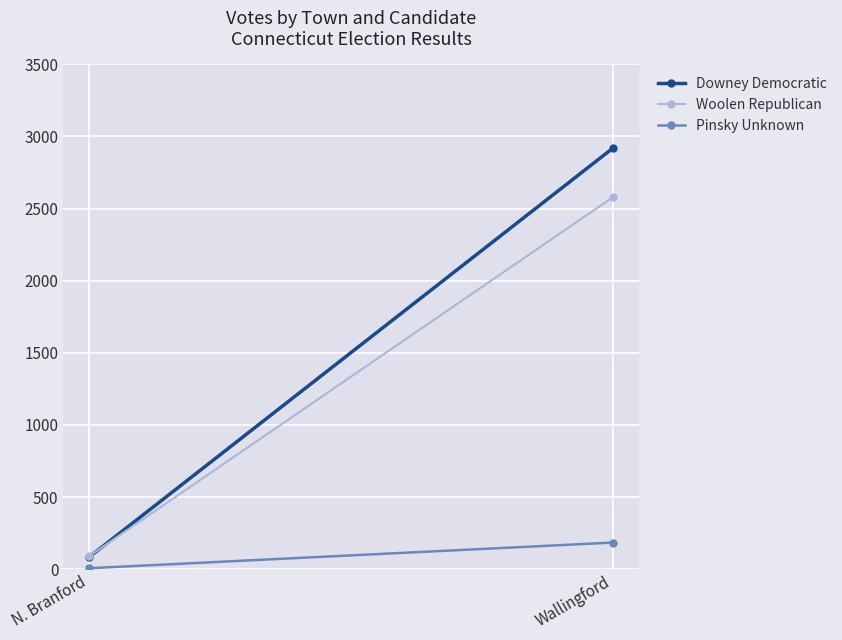

At how many categories does at least one series exceed 2591?

1